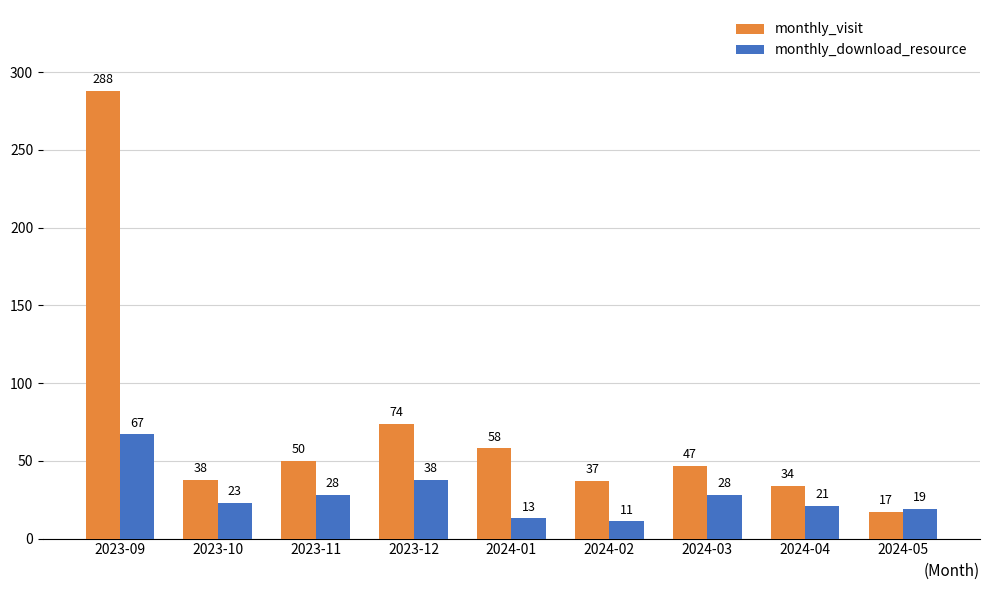

How many data points does each series have?

9